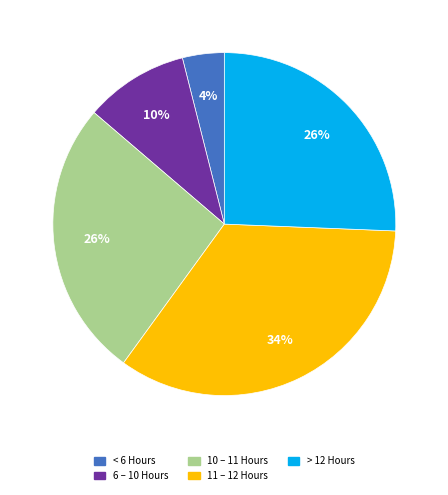

Does 11 – 12 Hours account for over 50% of the chart?

No